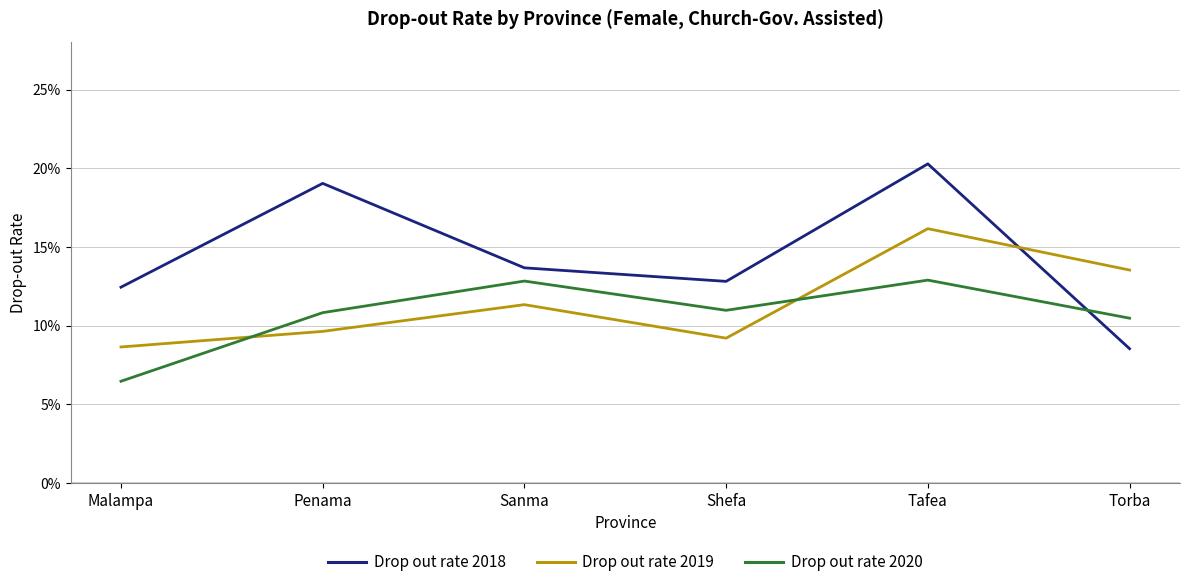

True or false: Drop out rate 2020 and Drop out rate 2018 cross at least once.

True